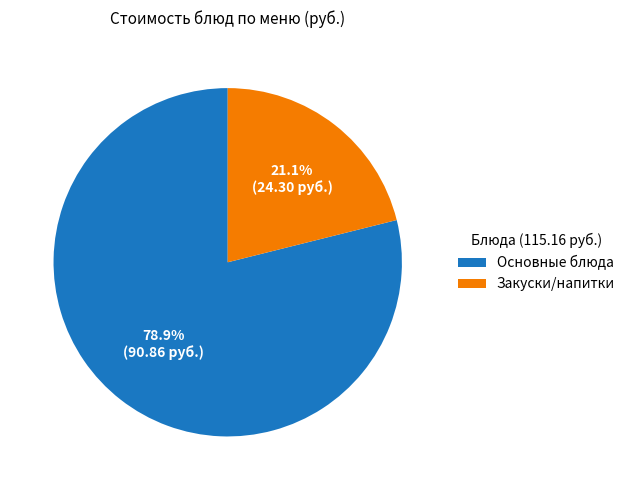

Rank the categories by value from highest to lowest.

Основные блюда, Закуски/напитки